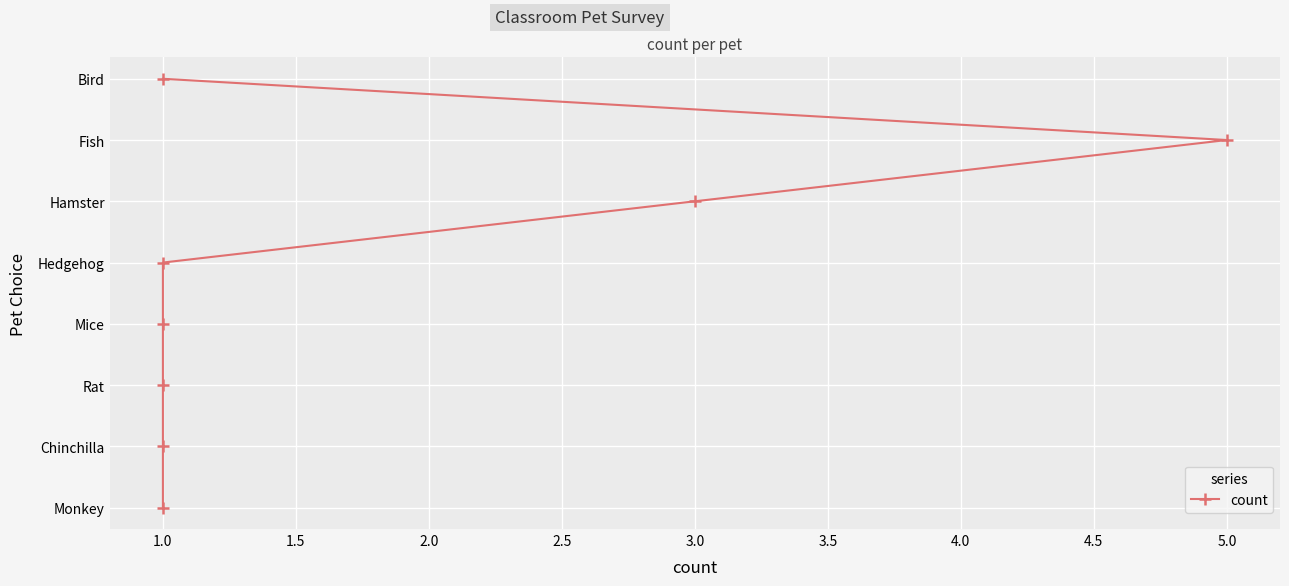

Is it true that the value at 1.0 is 9?

False